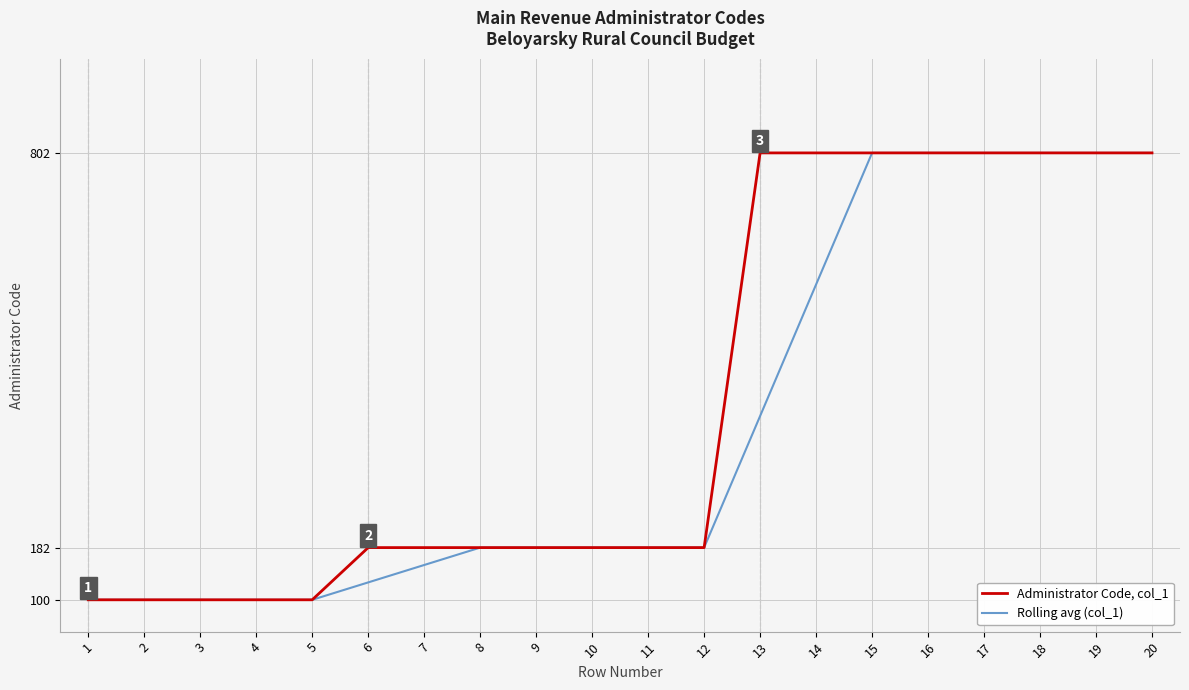

Reading right to left, transcribe all the data shown in this chart.

Administrator Code, col_1: 20=802.0	19=802.0	18=802.0	17=802.0	16=802.0	15=802.0	14=802.0	13=802.0	12=182.0	11=182.0	10=182.0	9=182.0	8=182.0	7=182.0	6=182.0	5=100.0	4=100.0	3=100.0	2=100.0	1=100.0
Rolling avg (col_1): 20=802.0	19=802.0	18=802.0	17=802.0	16=802.0	15=802.0	14=595.3	13=388.7	12=182.0	11=182.0	10=182.0	9=182.0	8=182.0	7=154.7	6=127.3	5=100.0	4=100.0	3=100.0	2=100.0	1=100.0